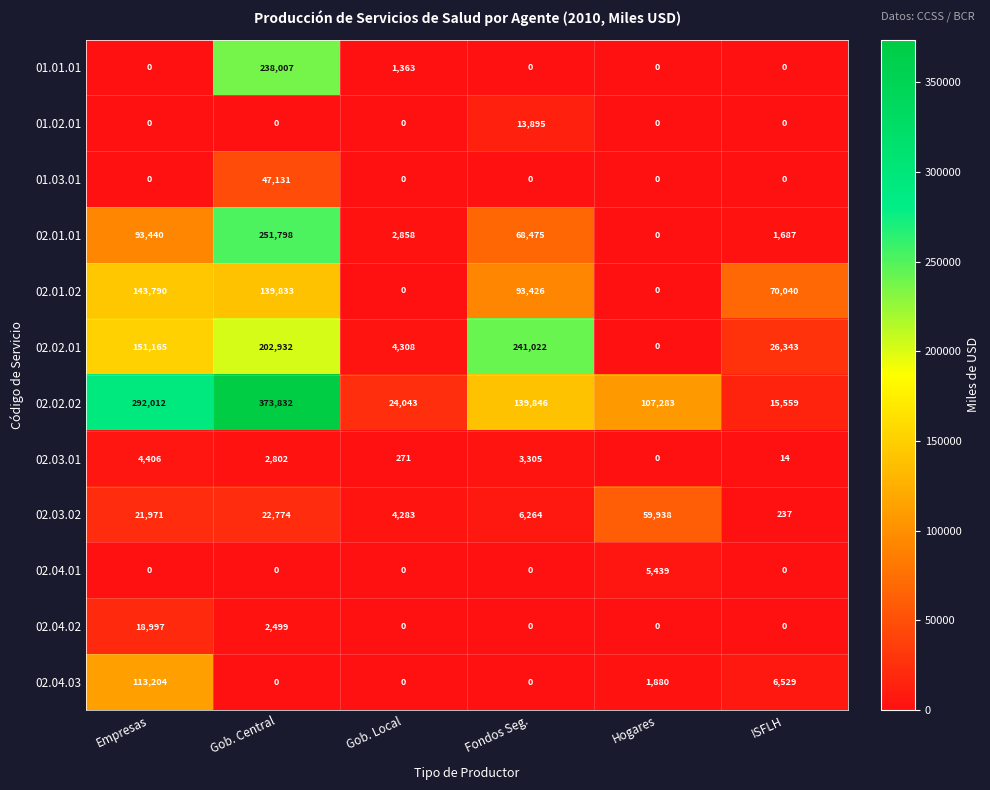

At which category does the chart reach its peak across all series?

Gob. Central